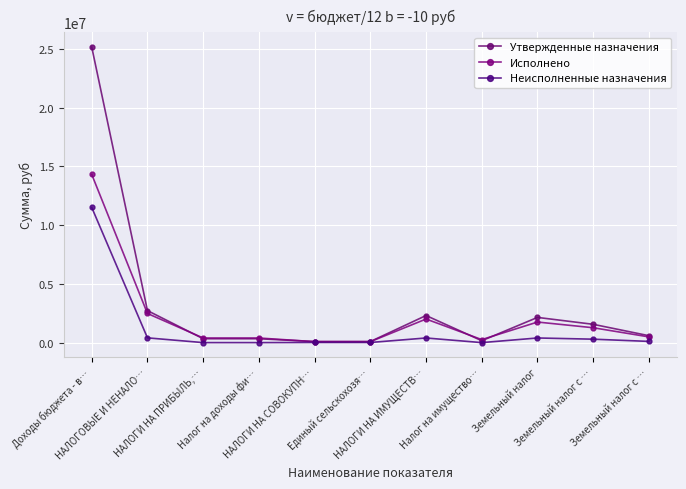

Is this an area chart (filled region under the line)?

No